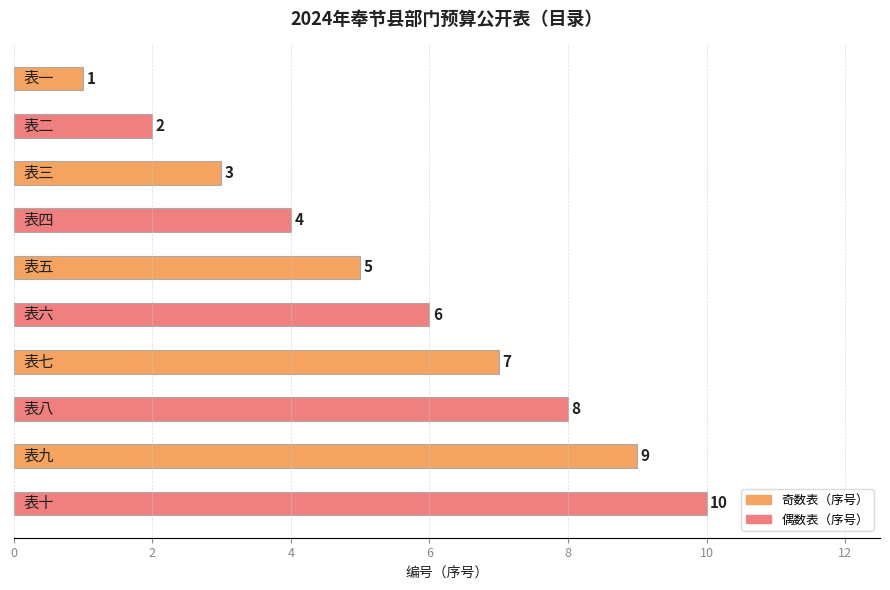

The chart shows a value of 7 at 表十. True or false?

False